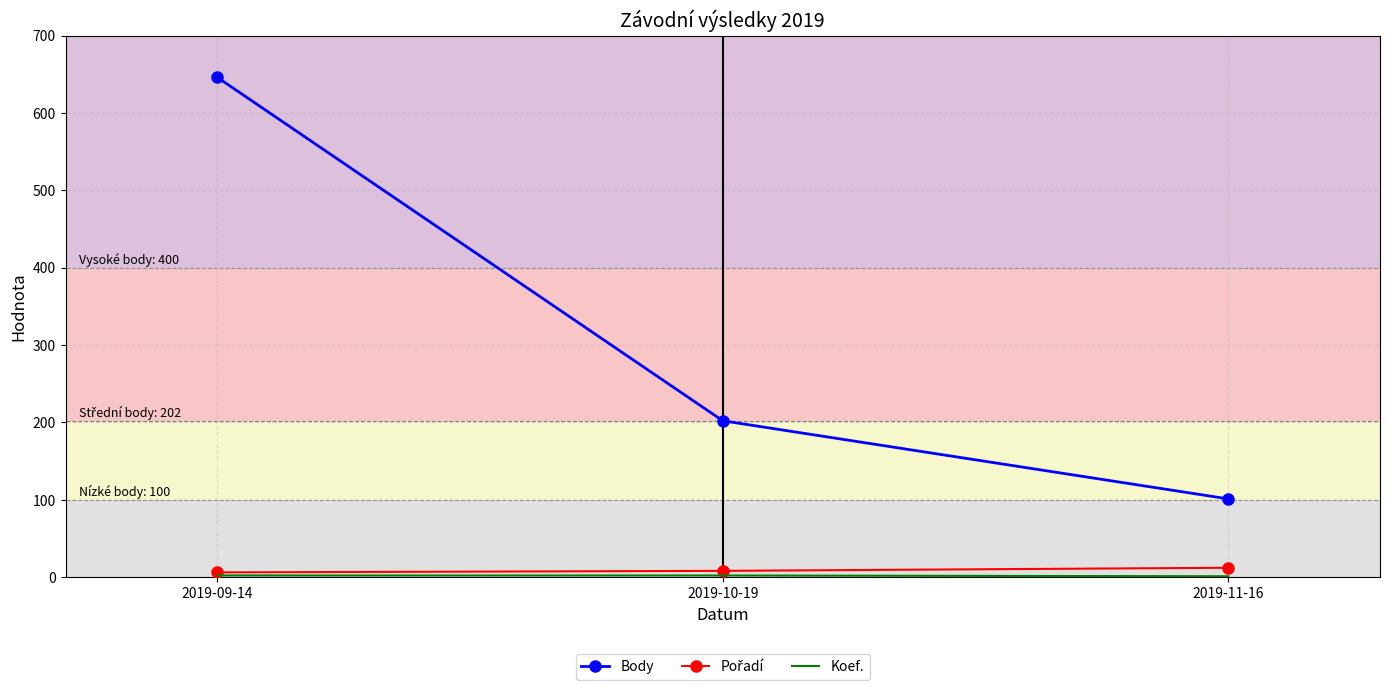

Rank the categories by Body value from highest to lowest.

2019-09-14, 2019-10-19, 2019-11-16